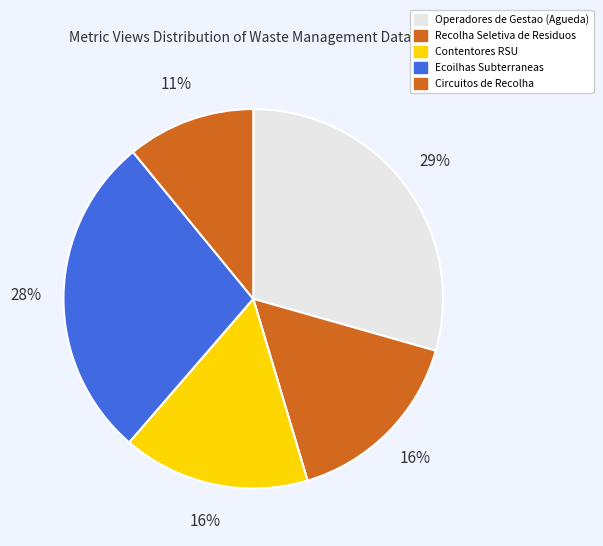

Which category has the smallest portion of the pie?

Circuitos de Recolha